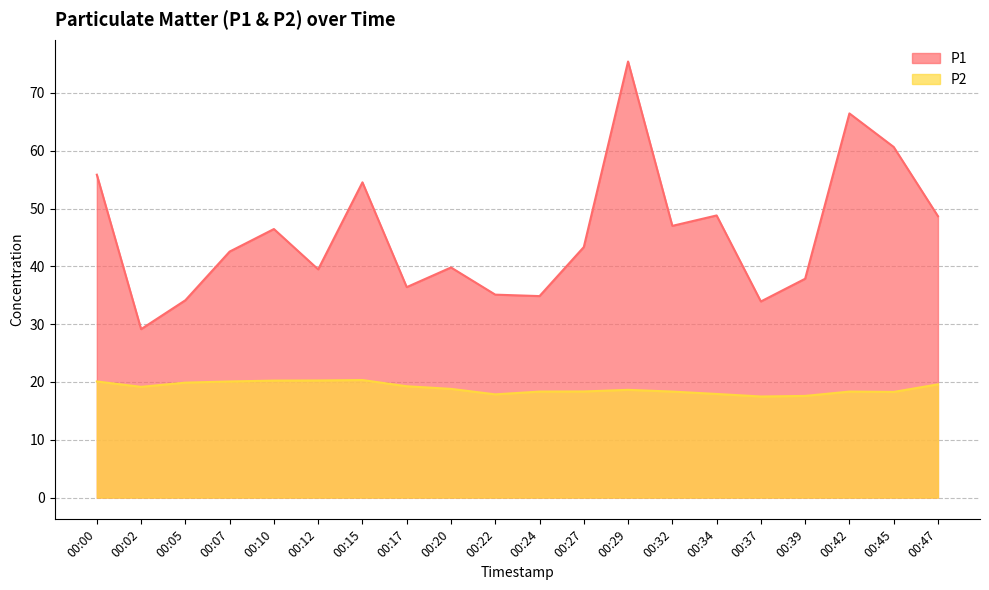

Where is P1 nearest to the value 52?

00:15